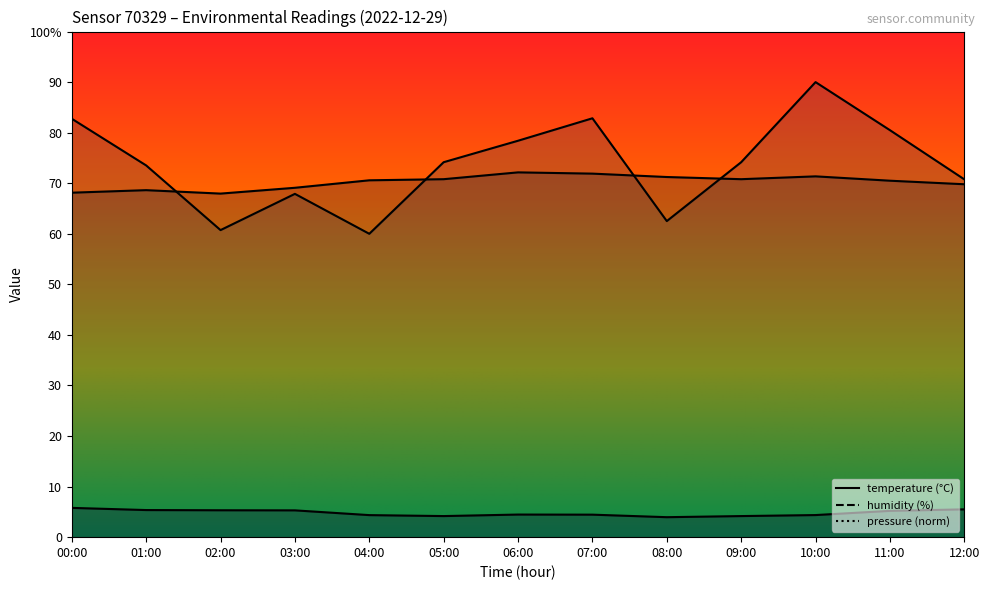

How many lines are shown in the chart?

3